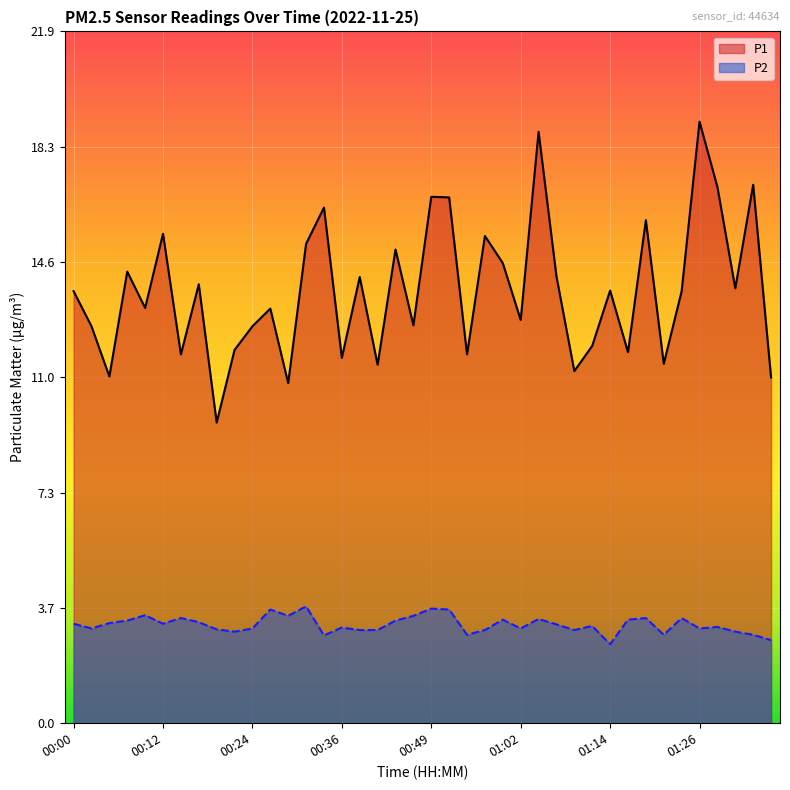

Reading left to right, what are all the values shown in this chart?

P1: 00:00=13.7	00:02=12.6	00:04=11.0	00:07=14.3	00:09=13.2	00:12=15.5	00:14=11.7	00:16=13.9	00:19=9.5	00:21=11.8	00:24=12.6	00:26=13.1	00:29=10.8	00:31=15.2	00:34=16.3	00:36=11.6	00:39=14.1	00:41=11.3	00:44=15.0	00:47=12.6	00:49=16.7	00:52=16.6	00:54=11.7	00:57=15.4	00:59=14.6	01:02=12.8	01:04=18.7	01:06=14.2	01:09=11.2	01:11=11.9	01:14=13.7	01:16=11.8	01:19=15.9	01:21=11.4	01:23=13.7	01:26=19.1	01:28=17.0	01:31=13.8	01:33=17.1	01:36=10.9
P2: 00:00=3.1	00:02=3.0	00:04=3.2	00:07=3.2	00:09=3.4	00:12=3.1	00:14=3.3	00:16=3.2	00:19=3.0	00:21=2.9	00:24=3.0	00:26=3.6	00:29=3.4	00:31=3.7	00:34=2.8	00:36=3.0	00:39=3.0	00:41=3.0	00:44=3.2	00:47=3.4	00:49=3.6	00:52=3.6	00:54=2.8	00:57=3.0	00:59=3.3	01:02=3.0	01:04=3.3	01:06=3.1	01:09=3.0	01:11=3.1	01:14=2.5	01:16=3.3	01:19=3.3	01:21=2.8	01:23=3.3	01:26=3.0	01:28=3.0	01:31=2.9	01:33=2.8	01:36=2.6